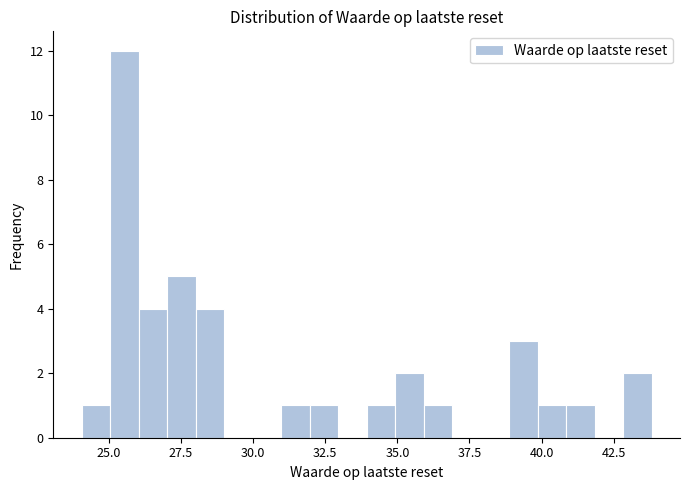

Around what value on the x-axis is the tallest bar? Give the approximate position of its centre, as read against the axis.

25.5